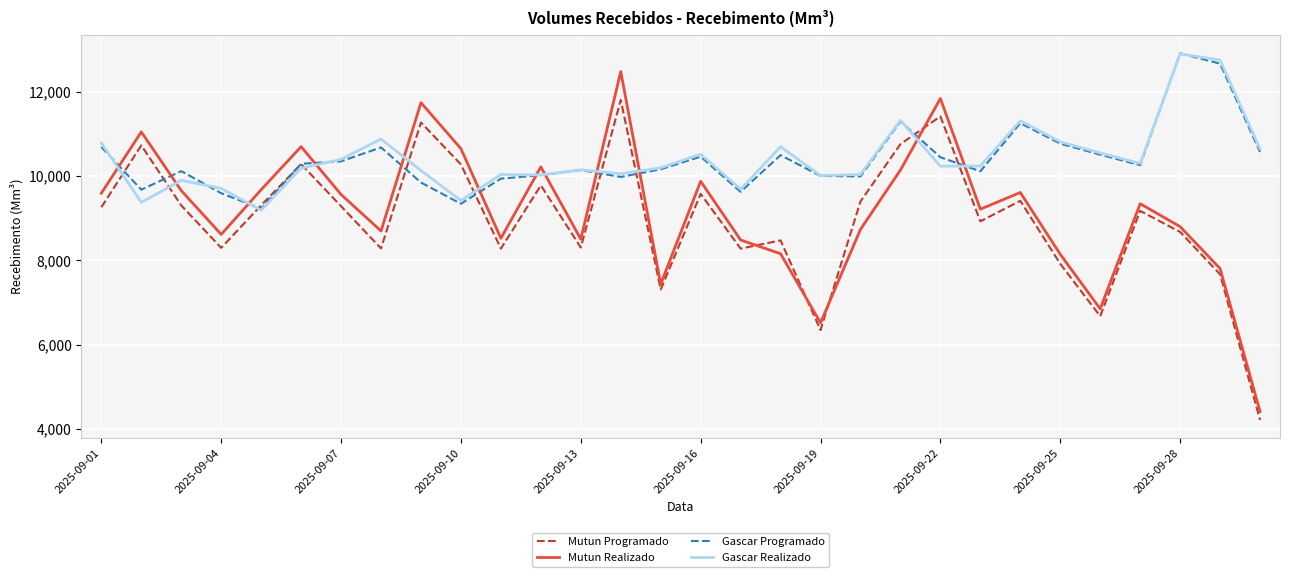

What is the minimum value shown in the chart?

4211.5